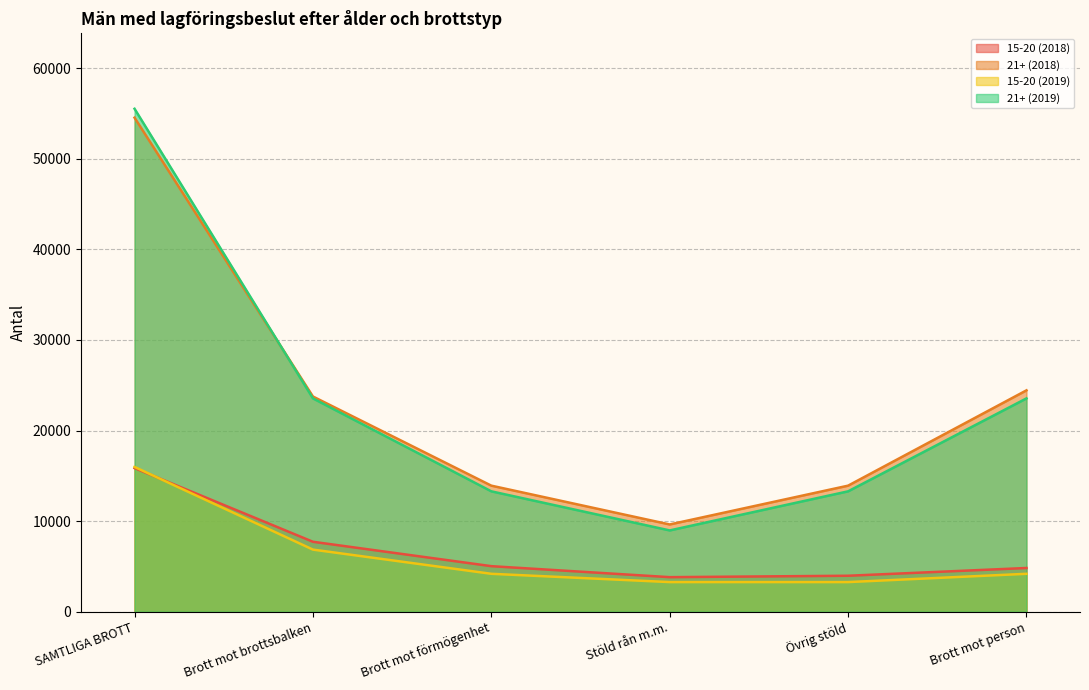

What are all the series names shown in the legend?

15-20 (2018), 21+ (2018), 15-20 (2019), 21+ (2019)